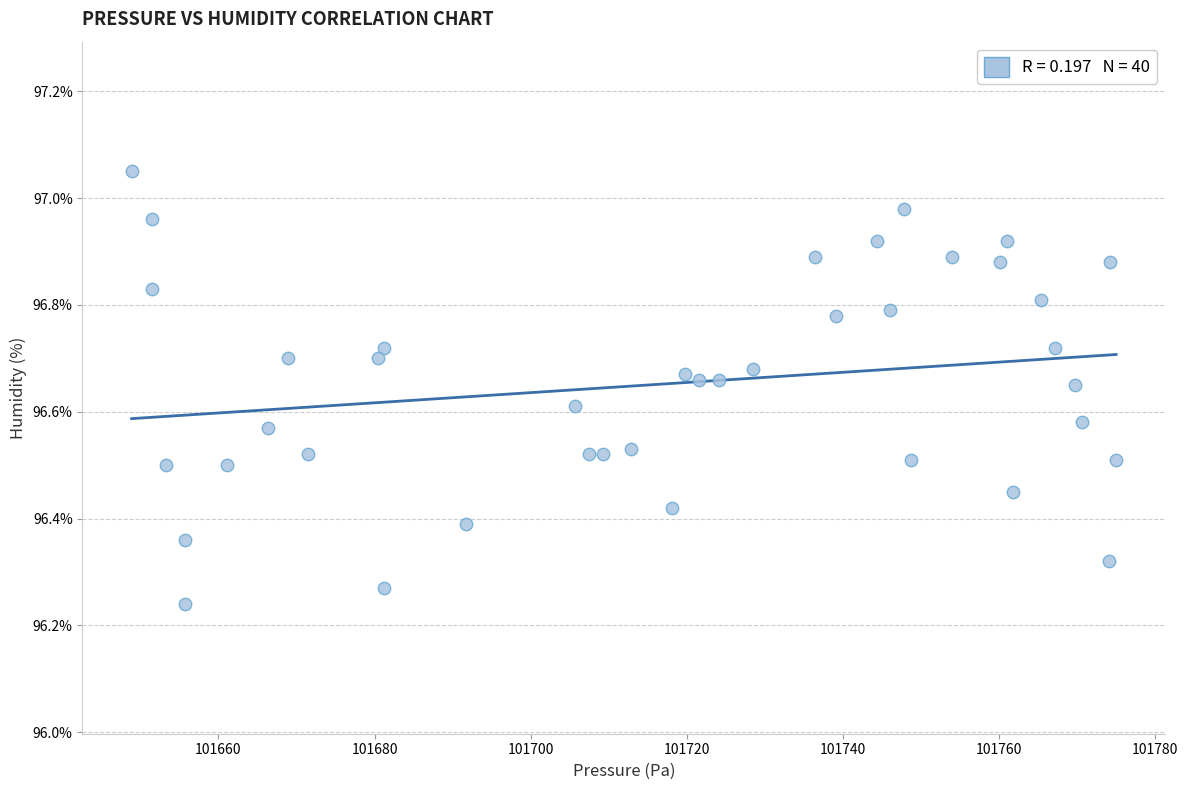

What is the range of X values (max minus min)?

126.1